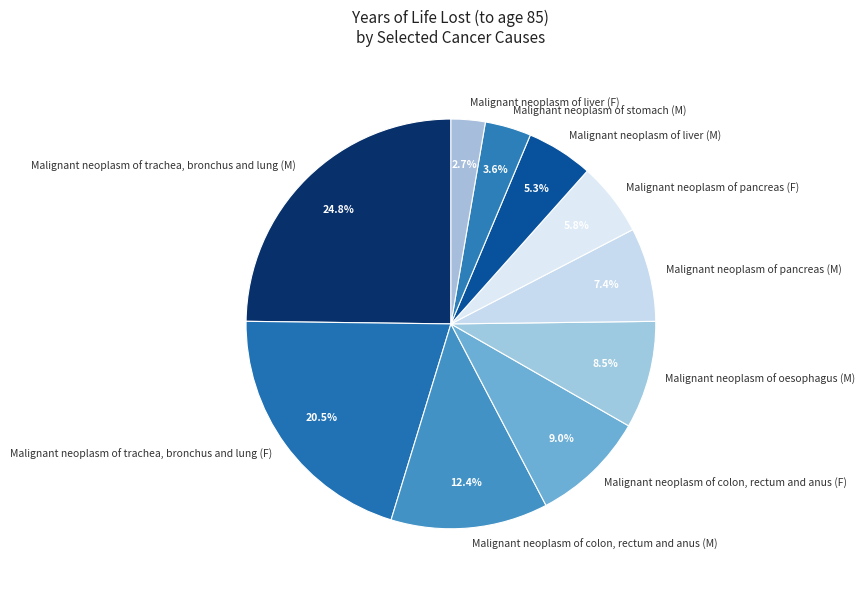

Count the number of slices in the pie.

10